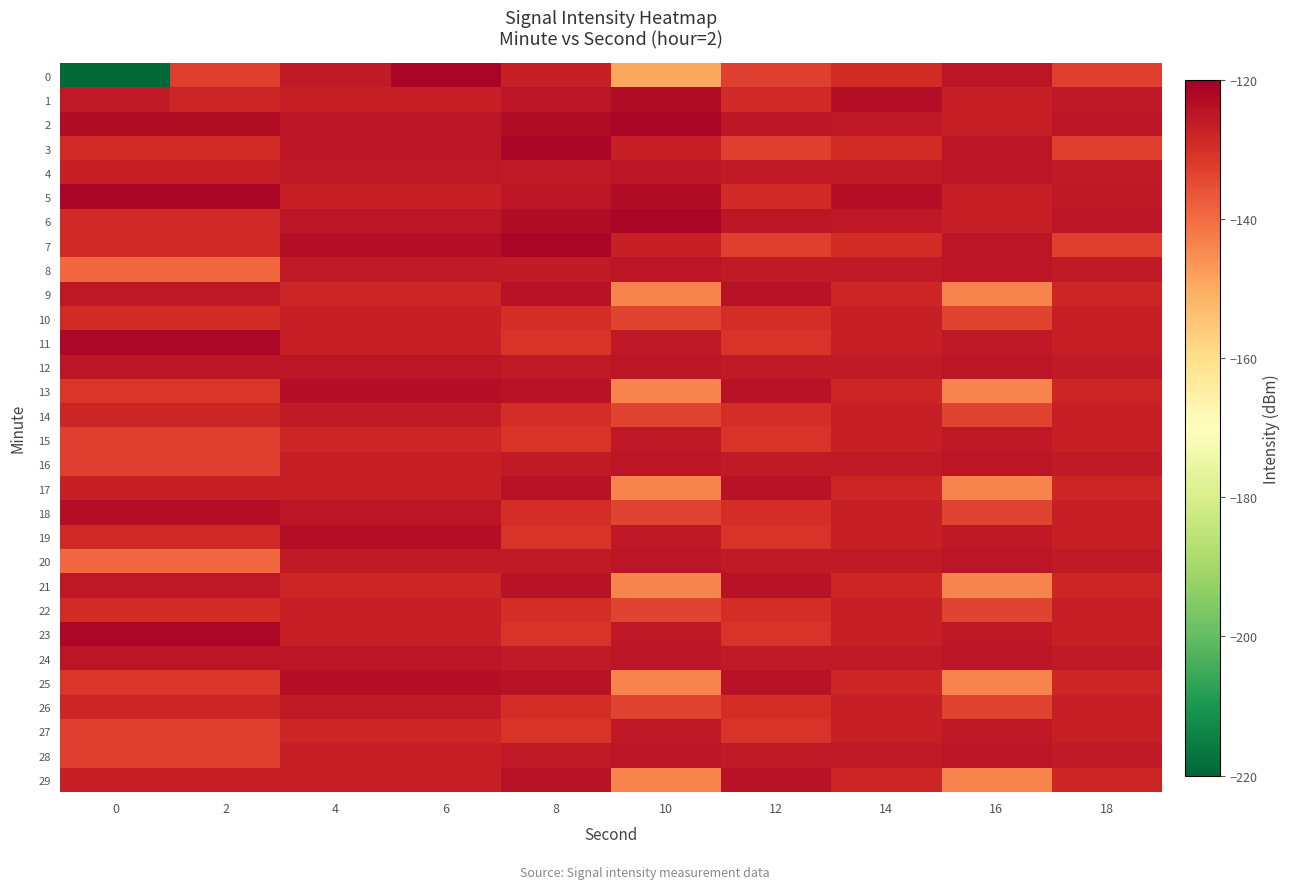

What is the greatest value displayed?

-121.2